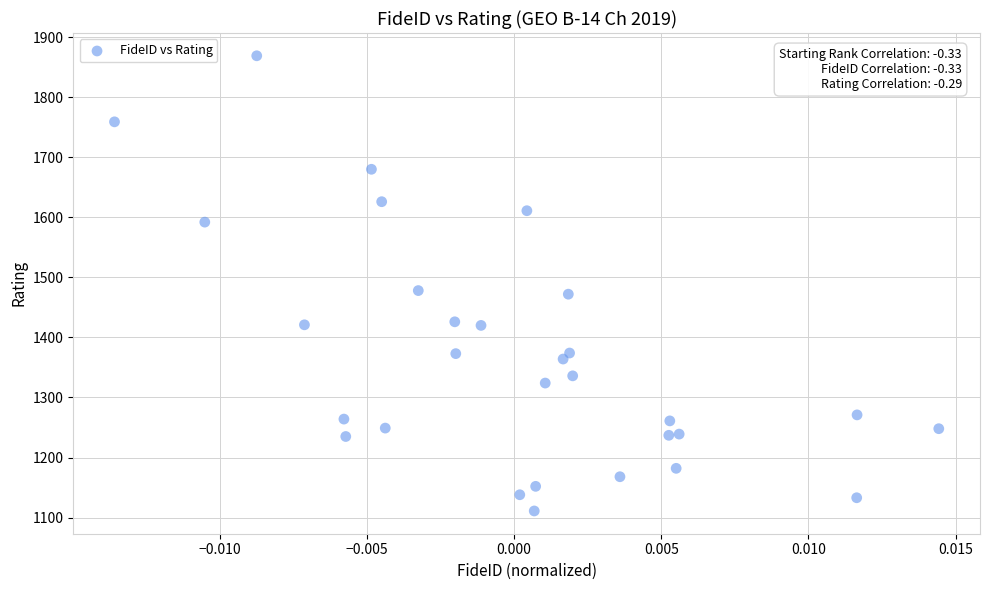

What is the range of Y values (max minus min)?

758